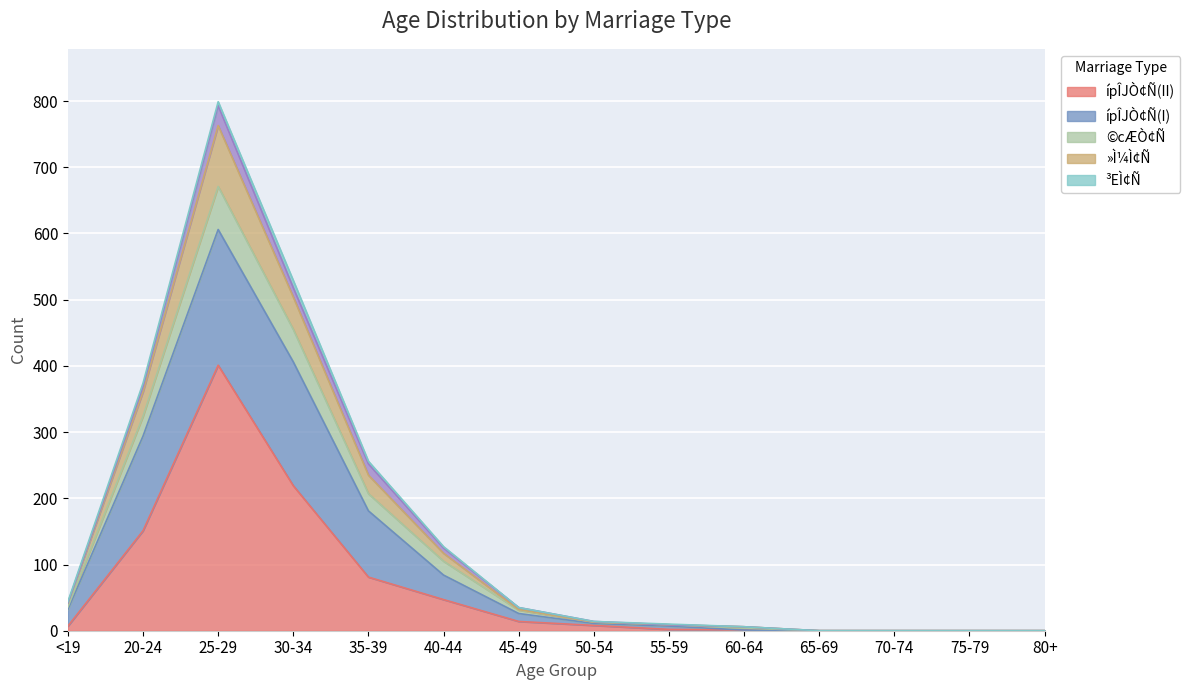

True or false: »Ì¼Ì¢Ñ and ípÎJÒ¢Ñ(II) intersect in this chart.

False